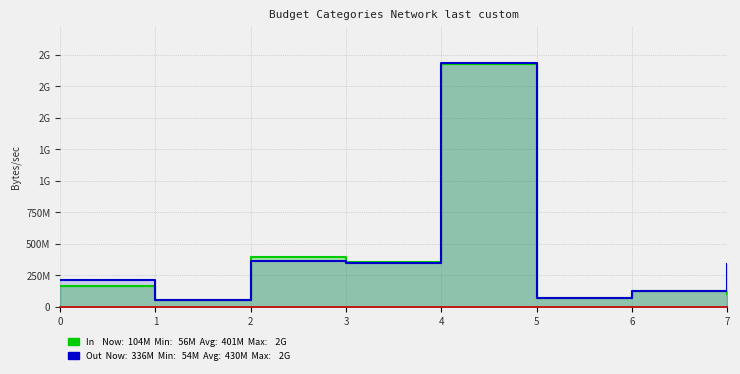

Rank the series by their maximum value, from highest to lowest.

Out, In